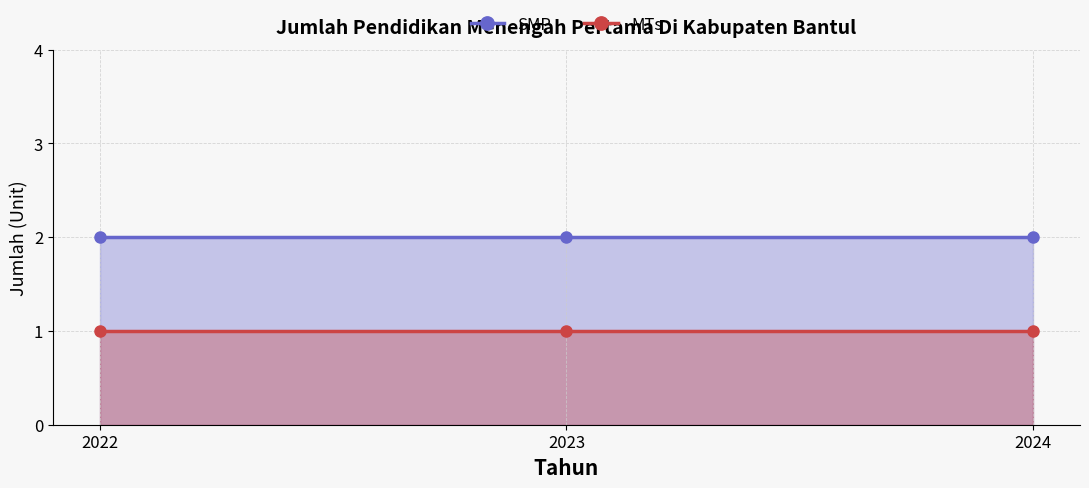

Is the value of SMP at 2022 greater than the value of MTs at 2023?

Yes